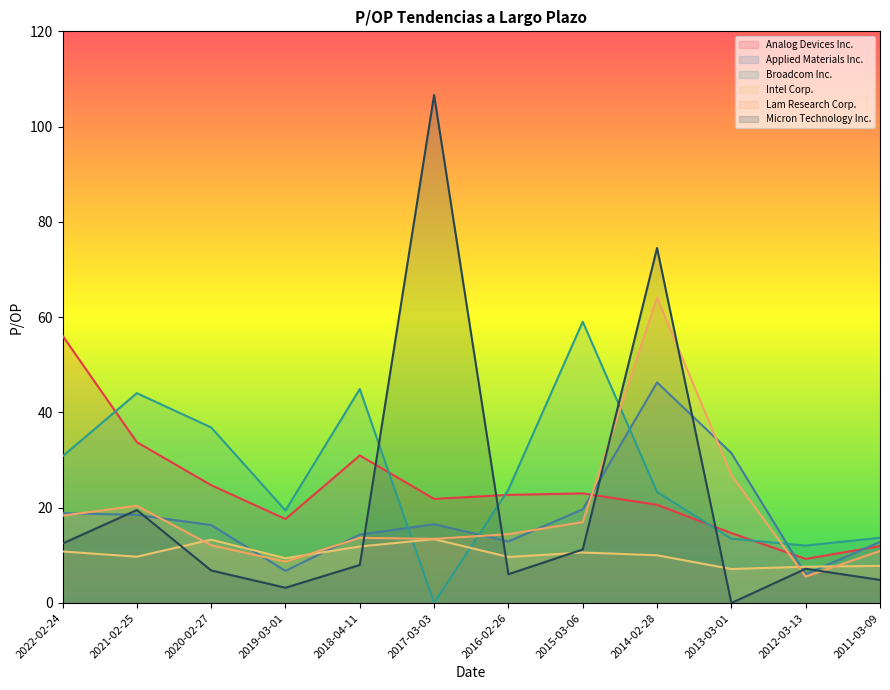

True or false: Lam Research Corp. has a value of 64.1 at 2014-02-28.

True